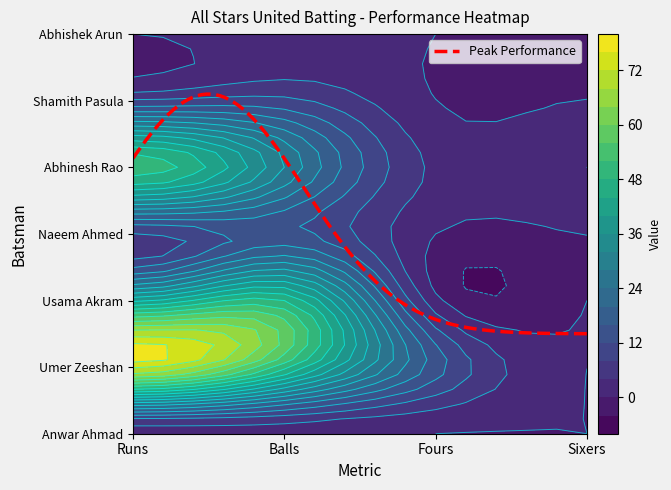

Reading left to right, what are all the values shown in this chart?

Anwar Ahmad: Runs=0	Balls=1	Fours=0	Sixers=0
Umer Zeeshan: Runs=74	Balls=50	Fours=14	Sixers=0
Usama Akram: Runs=39	Balls=48	Fours=1	Sixers=0
Naeem Ahmed: Runs=7	Balls=13	Fours=0	Sixers=0
Abhinesh Rao: Runs=51	Balls=28	Fours=3	Sixers=4
Shamith Pasula: Runs=8	Balls=9	Fours=0	Sixers=0
Abhishek Arun: Runs=0	Balls=1	Fours=0	Sixers=0